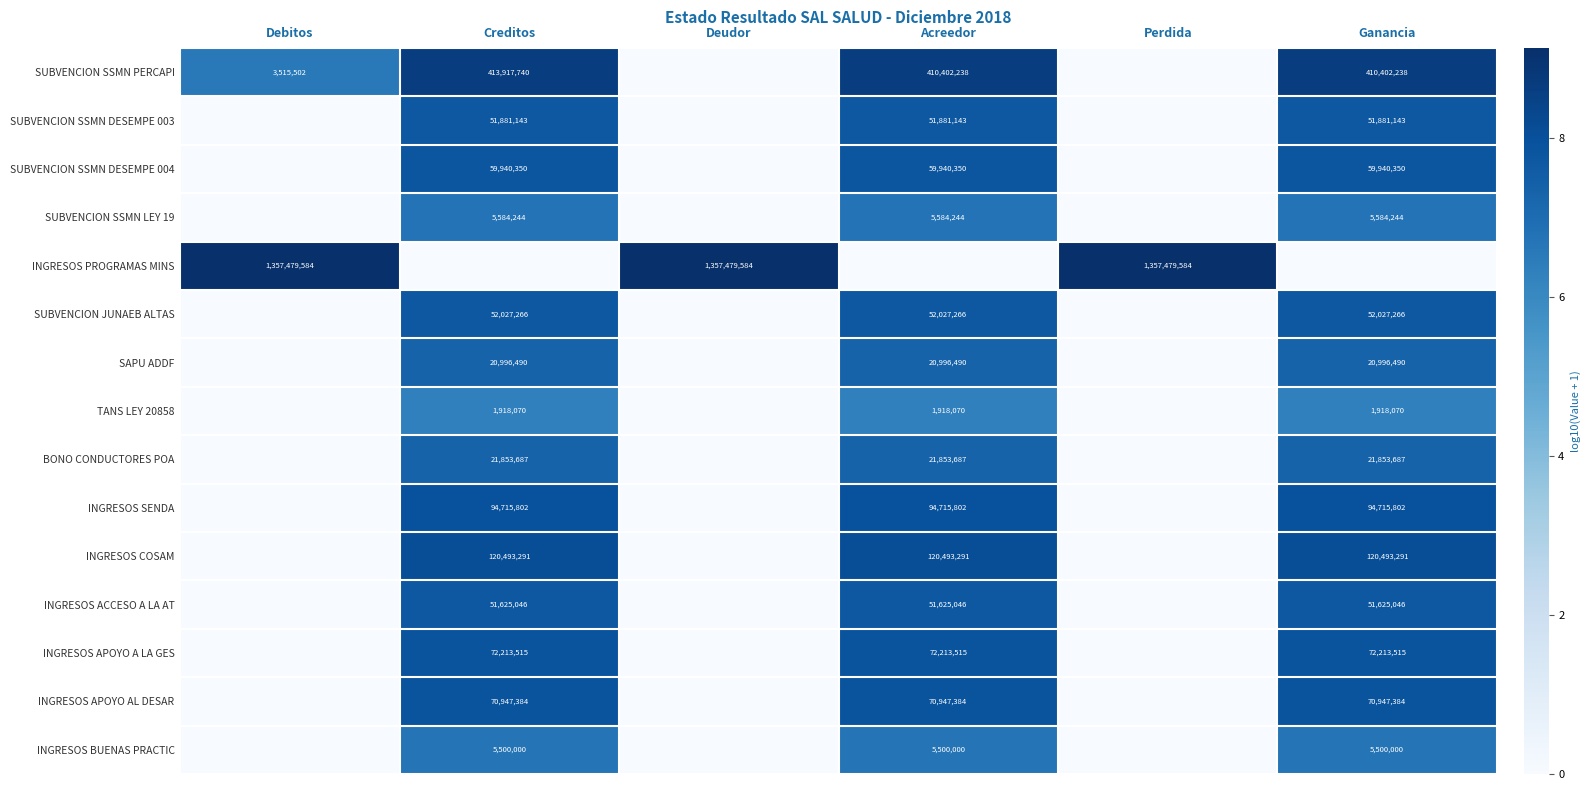

The value of SUBVENCION SSMN LEY 19 at Ganancia is 5584244. True or false?

True